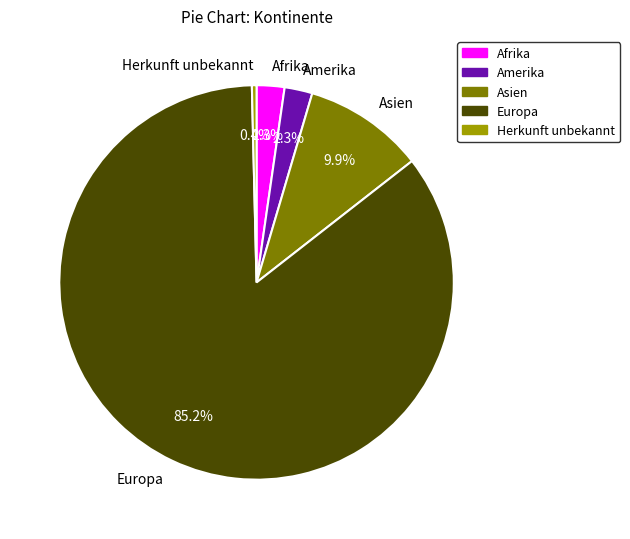

How many slices are in this pie chart?

5